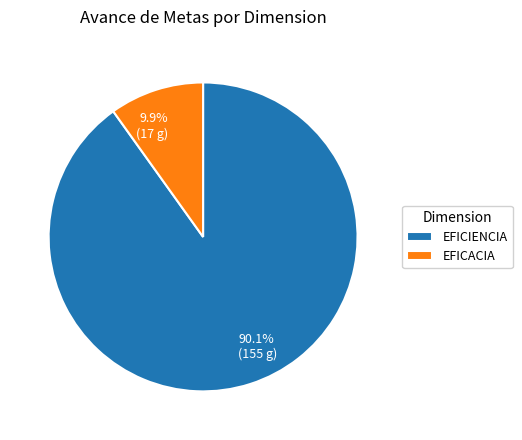

Which category has the biggest portion of the pie?

EFICIENCIA